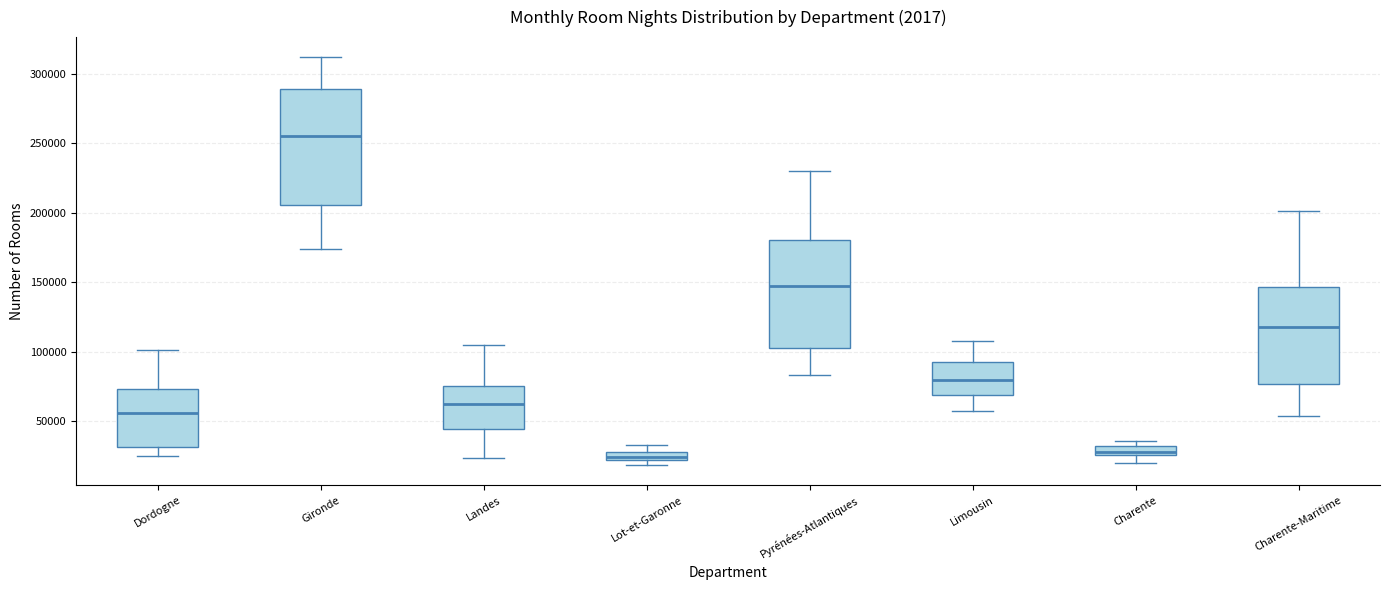

Which box is the tallest, from its lower edge to its upper edge?

Gironde